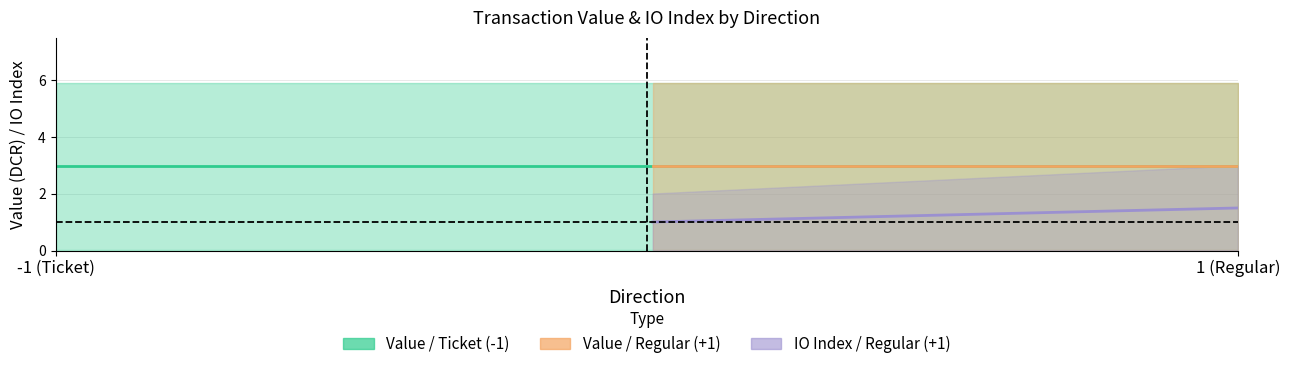

How many io_index_in values are between 1 and 3?

3